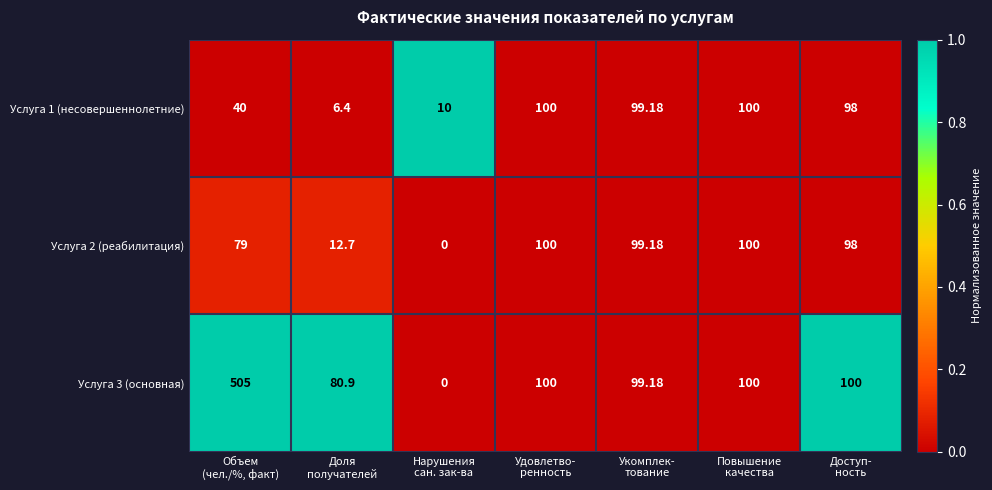

How many data points does each series have?

7